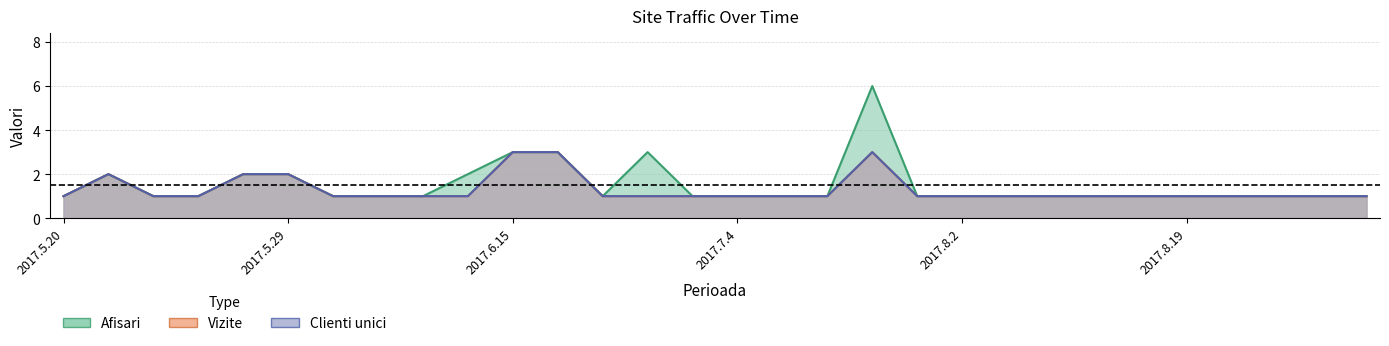

The value of Afisari at 2017.7.3 is 1. True or false?

False